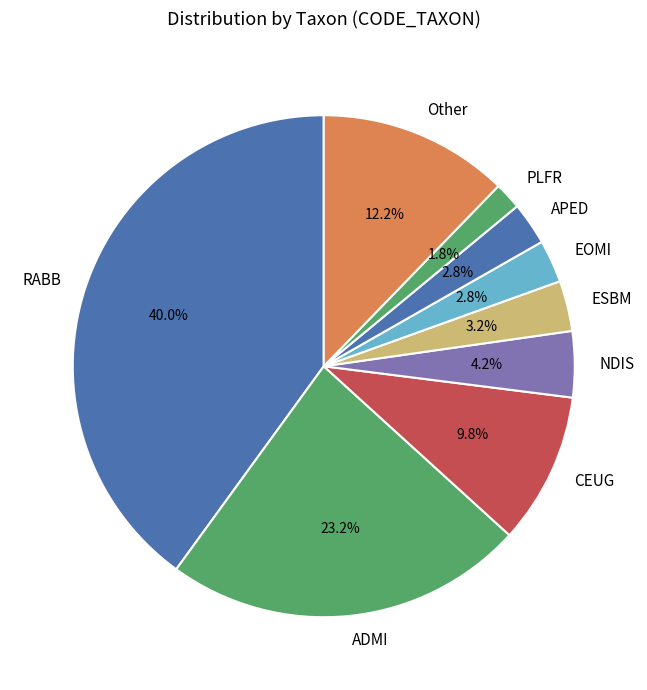

Approximately how many times larger is the value at EOMI compared to ESBM?

0.8